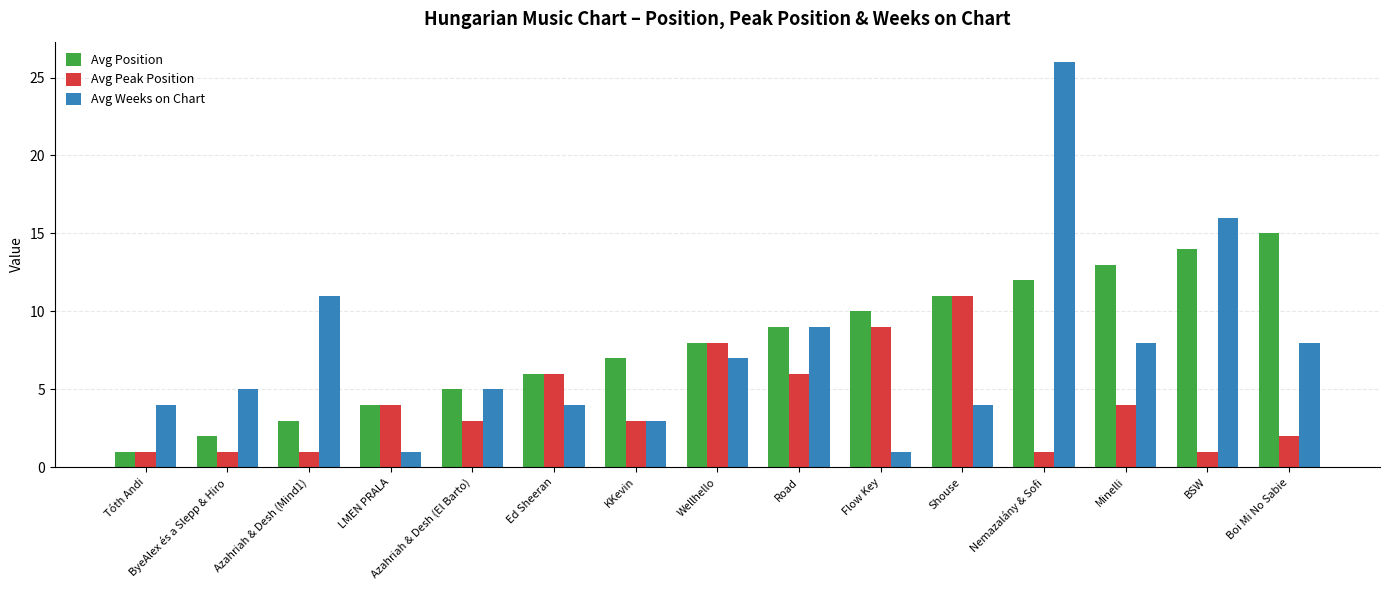

Which series has the largest range (max minus min)?

Avg Weeks on Chart